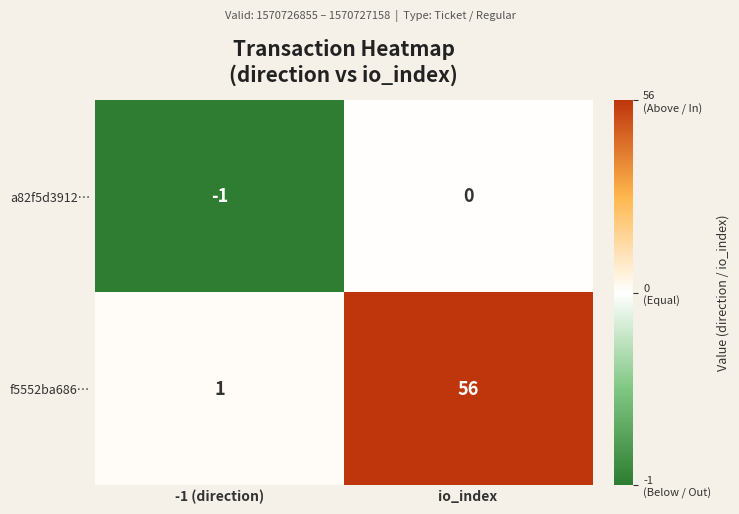

What is the total value across all series at io_index?

56